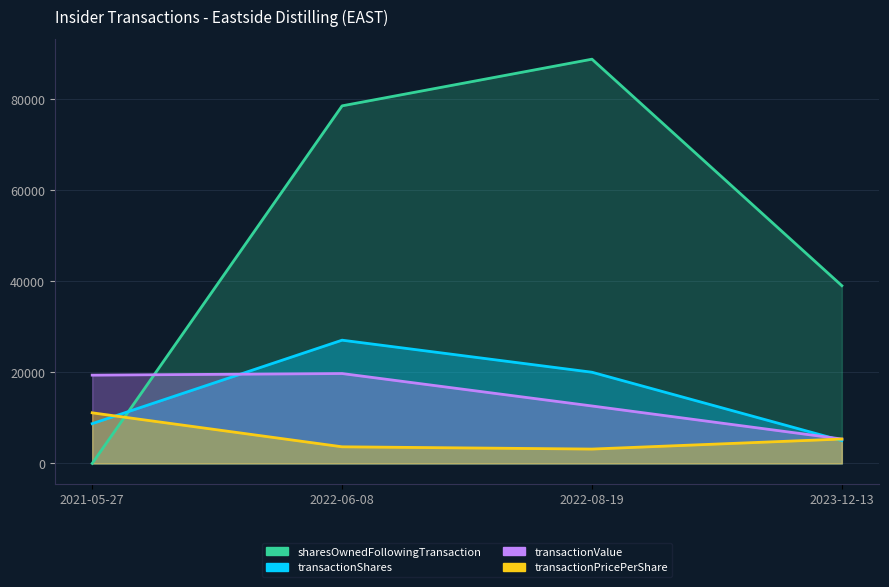

At how many categories does at least one series exceed 1969?

4